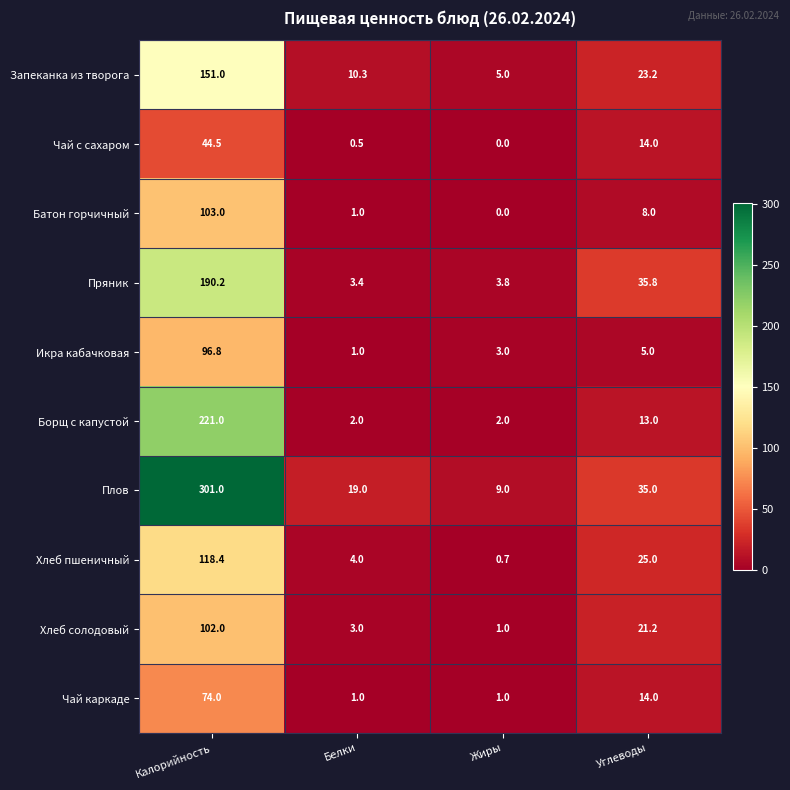

What is the maximum value shown in the chart?

301.0